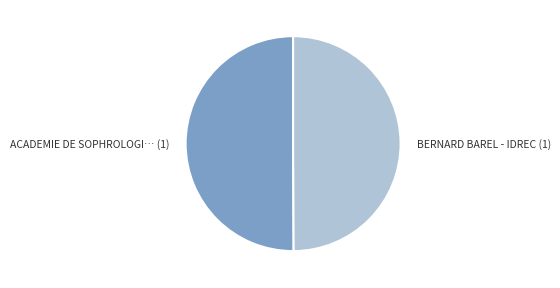

Rank the categories by value from lowest to highest.

BERNARD BAREL - IDREC, ACADEMIE DE SOPHROLOGIE CAYCEDIENNE